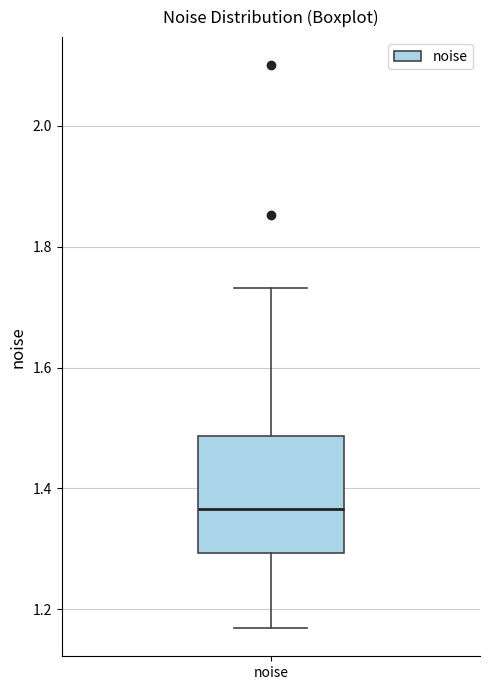

Read this box plot against the y-axis: the position of the median line, the range covered by the box, and the ends of both whiskers. The values are not printed on the chart, so give them approximately, as read against the axis.

median 1.36, box 1.30 to 1.48, whiskers 1.16 to 1.74